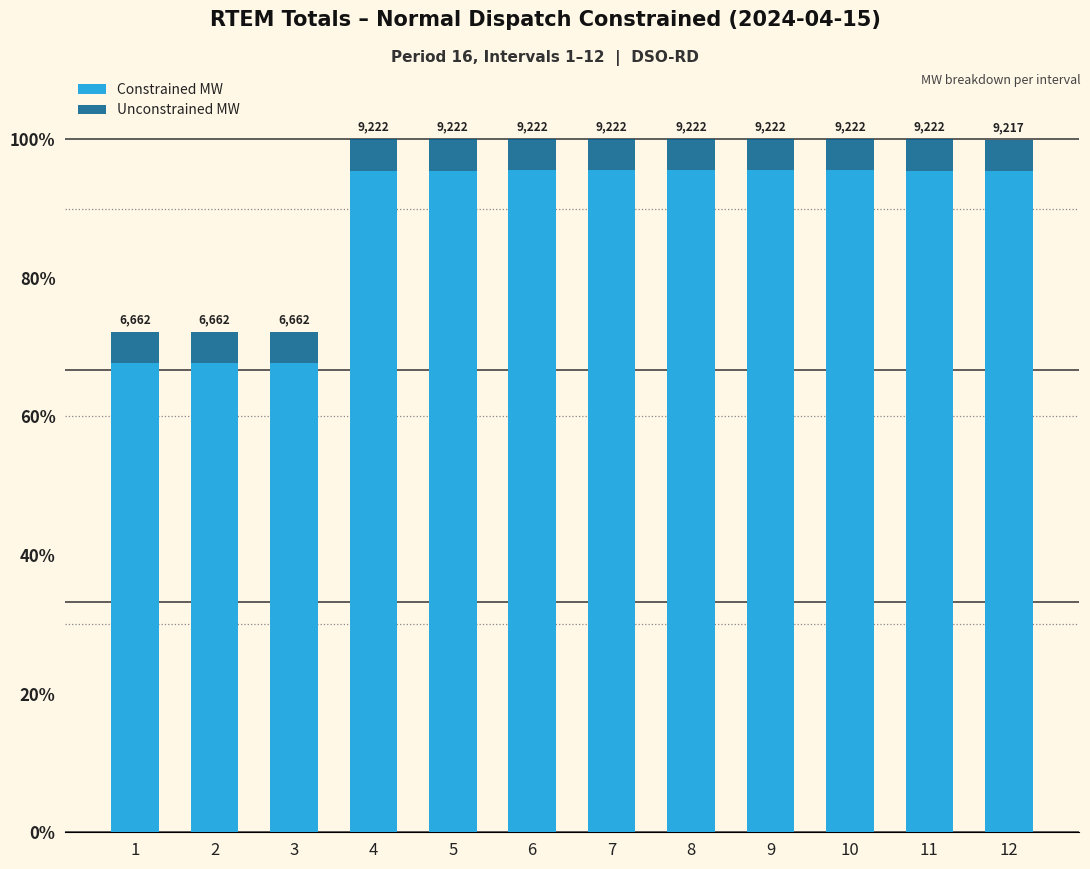

Between 1 and 9, which series saw the biggest shift?

Constrained MW